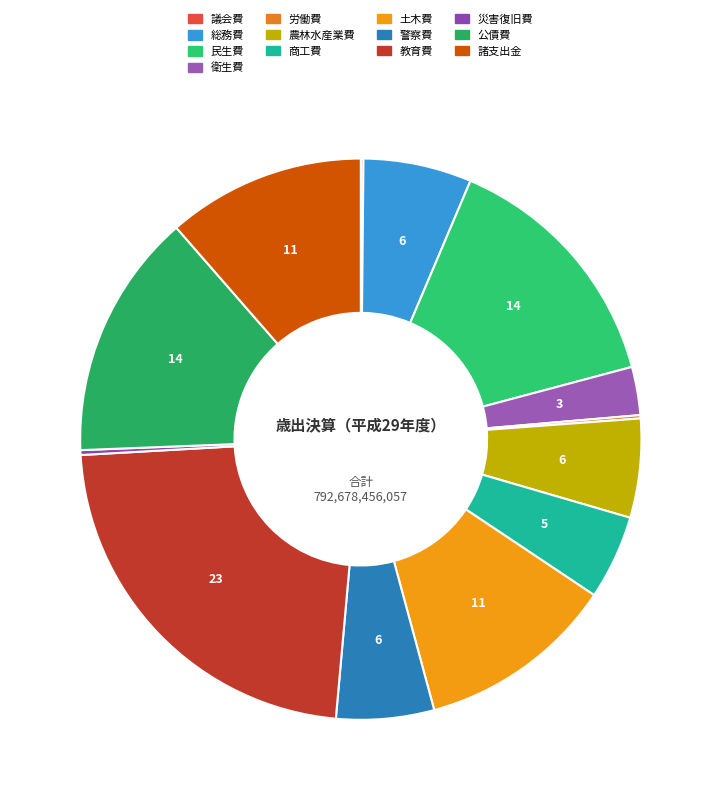

Combined, do 土木費 and 諸支出金 account for over 50%?

No